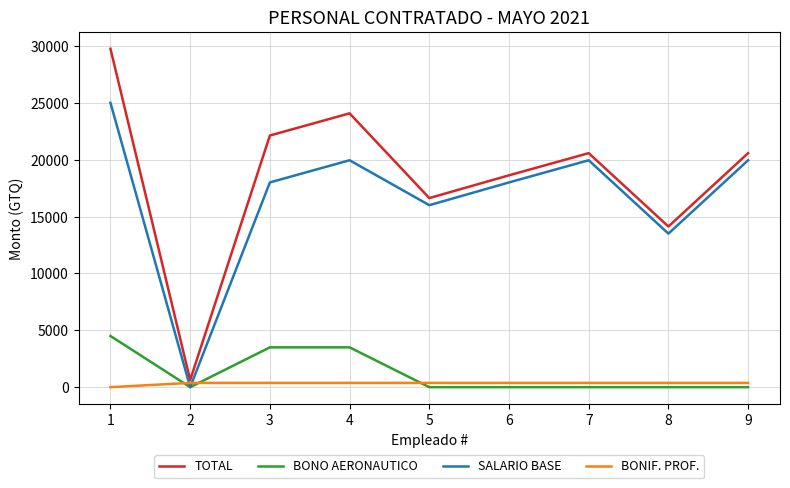

True or false: TOTAL has a value of 33515 at 3.

False